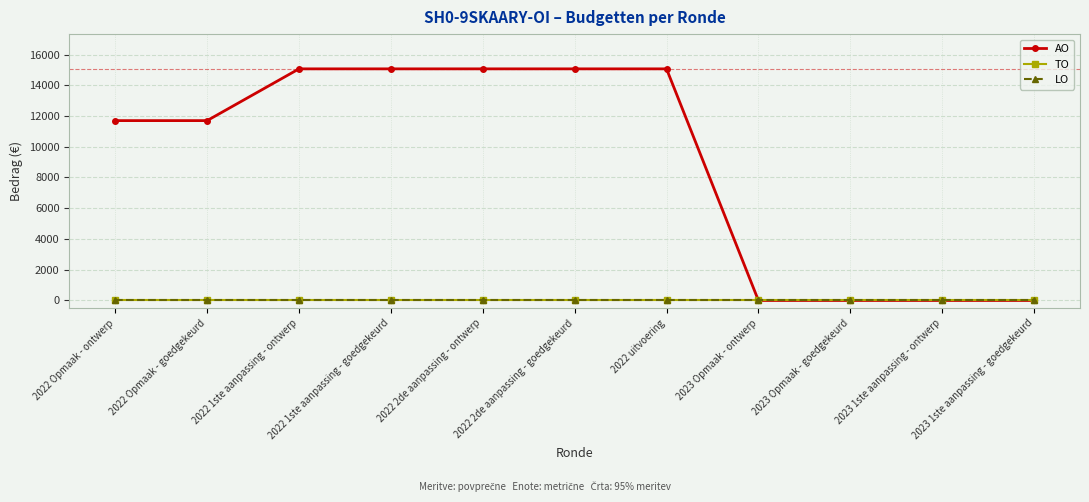

Does the chart have visible grid lines?

Yes